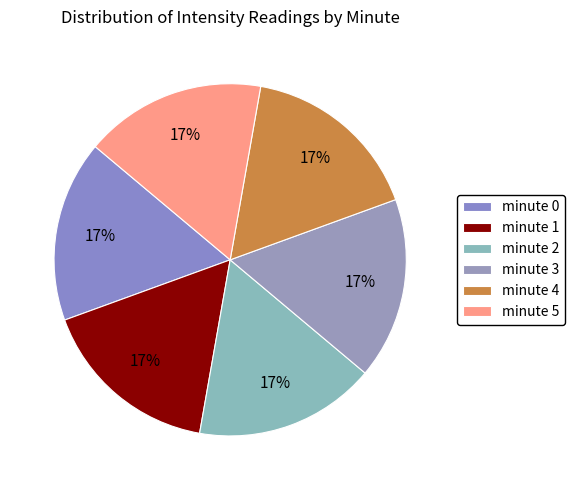

How many slices are in this pie chart?

6